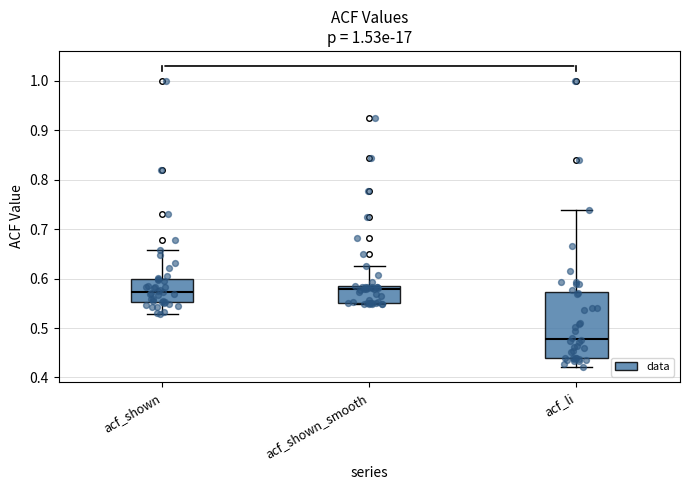

Reading left to right, transcribe this box plot: for each box, give where its median line is, the range the box spans, and where its two whiskers end, as read against the y-axis. The values are not printed on the chart, so give them approximately, as read against the axis.

acf_shown: median 0.57, box 0.55 to 0.60, whiskers 0.53 to 0.66
acf_shown_smooth: median 0.58 (just below the box's upper edge), box 0.55 to 0.58, whiskers 0.55 to 0.63
acf_li: median 0.48, box 0.44 to 0.57, whiskers 0.42 to 0.74